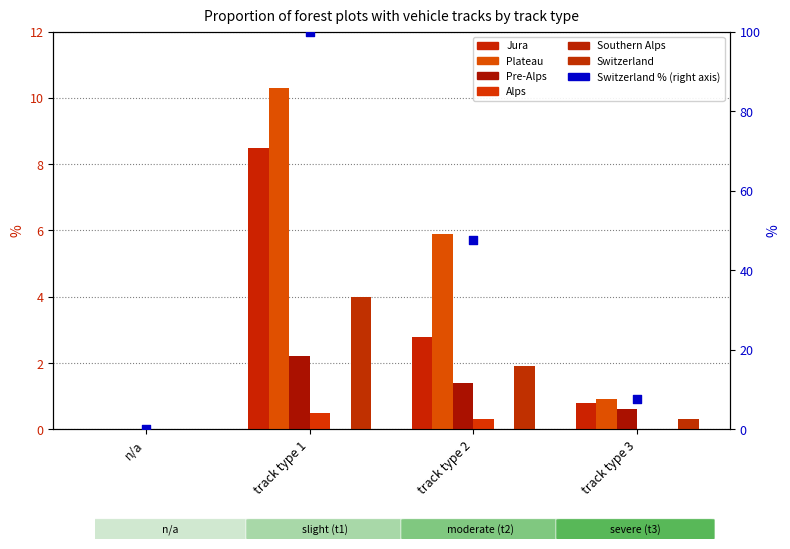

At which category is the sum across all series the highest?

track type 1